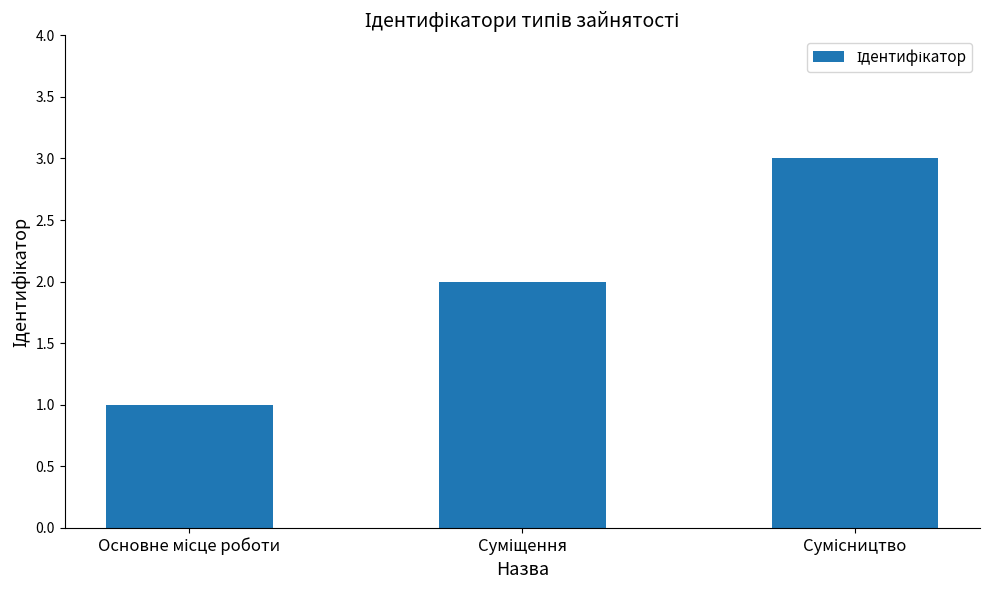

How many bars are there in total?

3